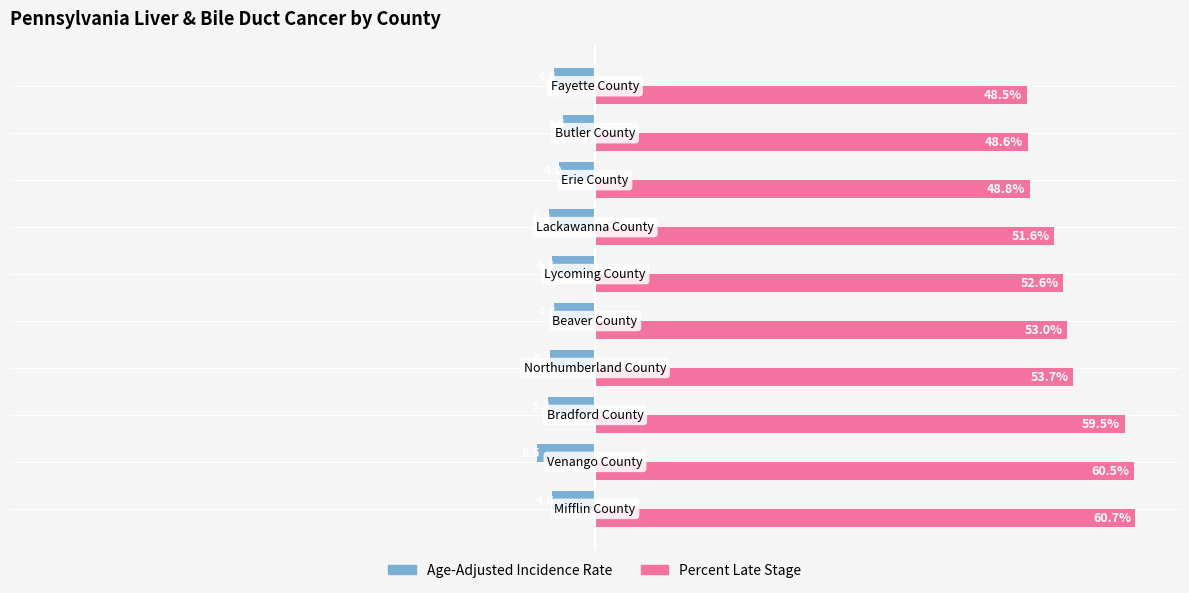

Which series has the largest total across all categories?

Percent Late Stage